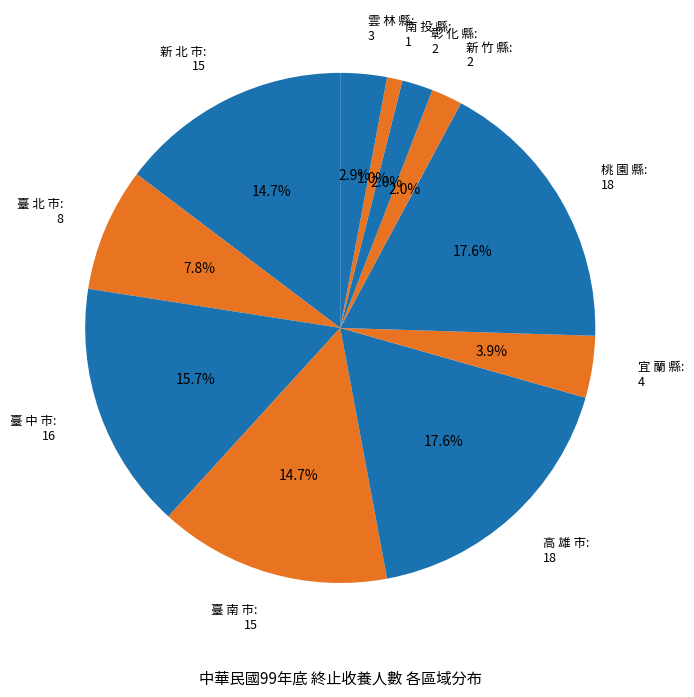

Is 新 竹 縣: 2 the majority of the pie?

No